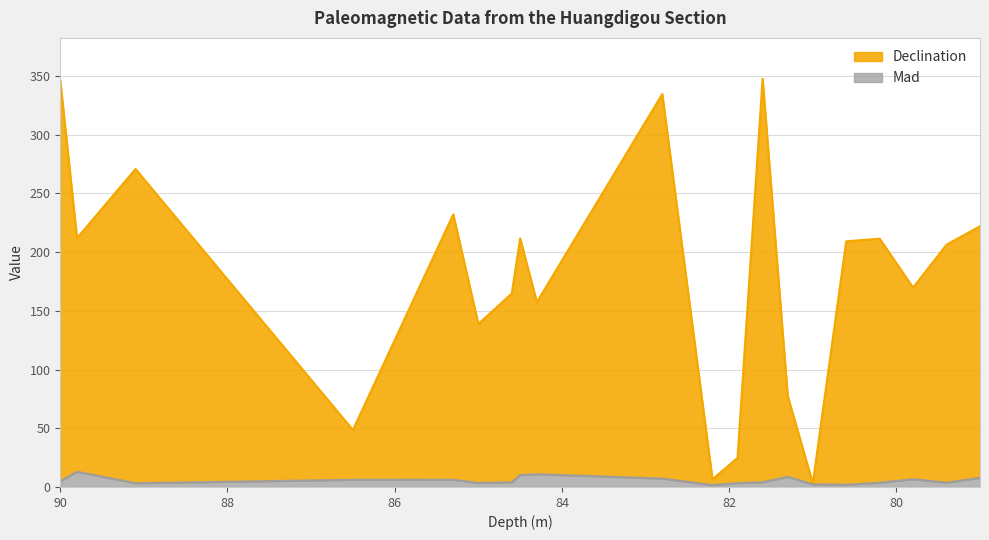

What value does the Mad series have at 84.6?

4.0